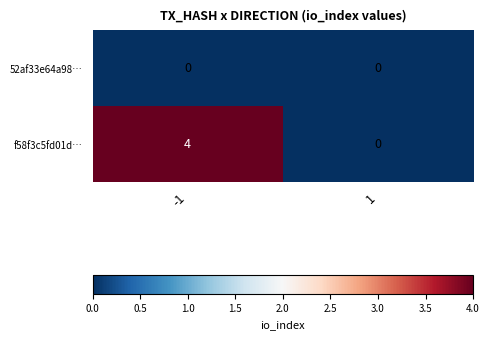

Reading left to right, what are all the values shown in this chart?

52af33e64a98…: 0	0
f58f3c5fd01d…: 4	0